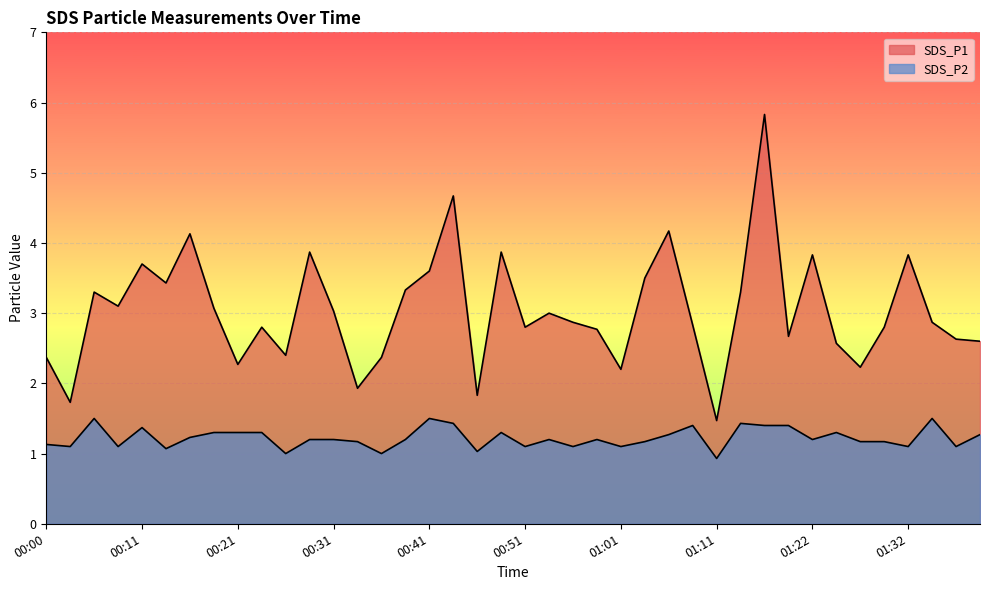

True or false: SDS_P1 has a value of 2.6 at 00:33.

False